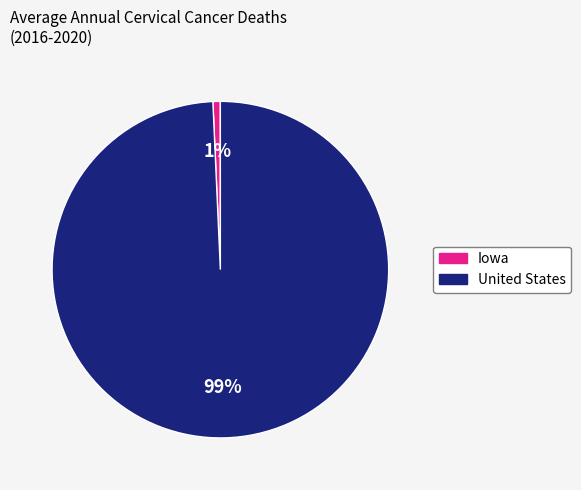

Does United States account for over 50% of the chart?

Yes